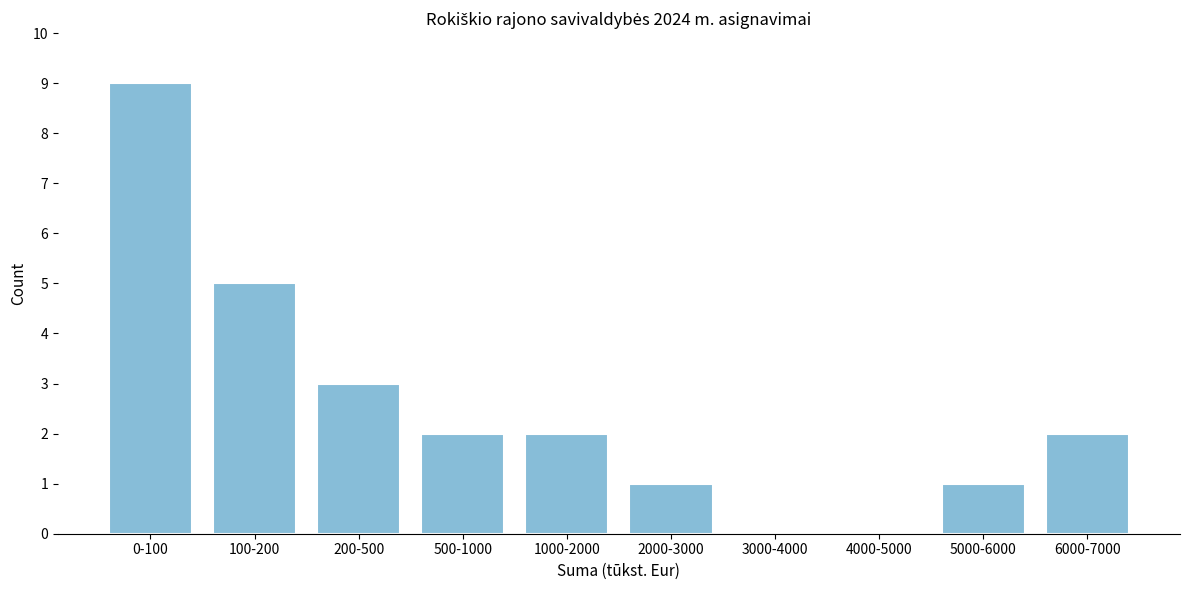

Reading left to right, list all the values displayed in this chart.

0-100=9	100-200=5	200-500=3	500-1000=2	1000-2000=2	2000-3000=1	3000-4000=0	4000-5000=0	5000-6000=1	6000-7000=2